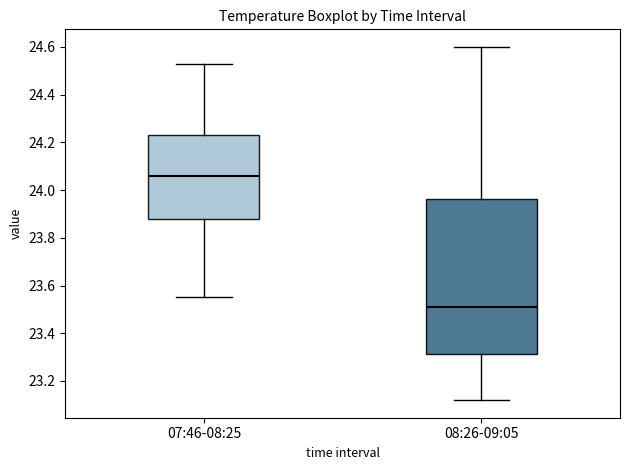

Where is the upper edge of the box for 07:46-08:25 on the y-axis? The values are not printed on the chart, so give them approximately, as read against the axis.

24.24